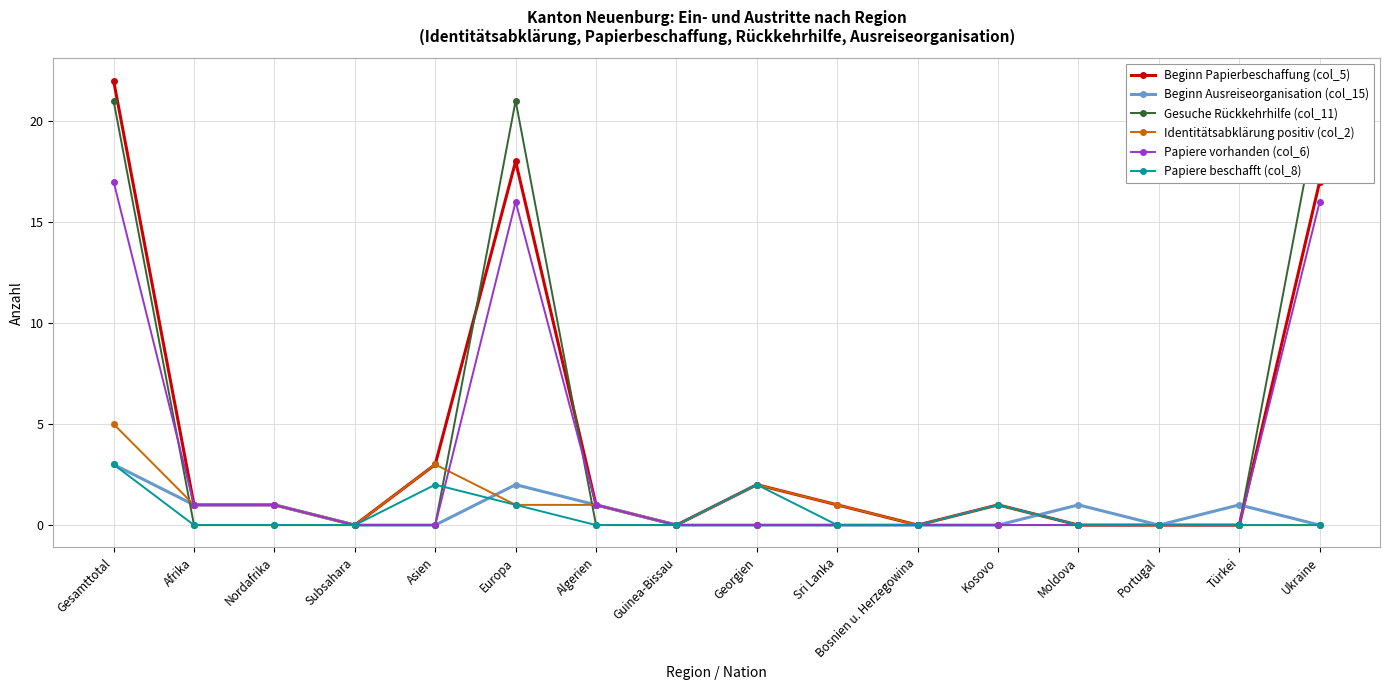

What are all the series names shown in the legend?

Beginn Papierbeschaffung (col_5), Beginn Ausreiseorganisation (col_15), Gesuche Rückkehrhilfe (col_11), Identitätsabklärung positiv (col_2), Papiere vorhanden (col_6), Papiere beschafft (col_8)